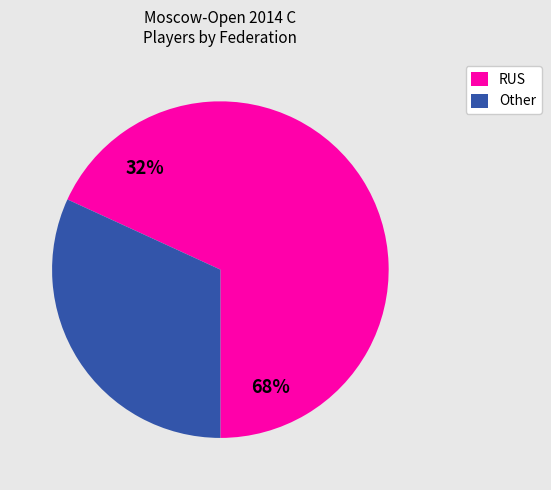

Do RUS and Other together represent more than half of the pie?

Yes